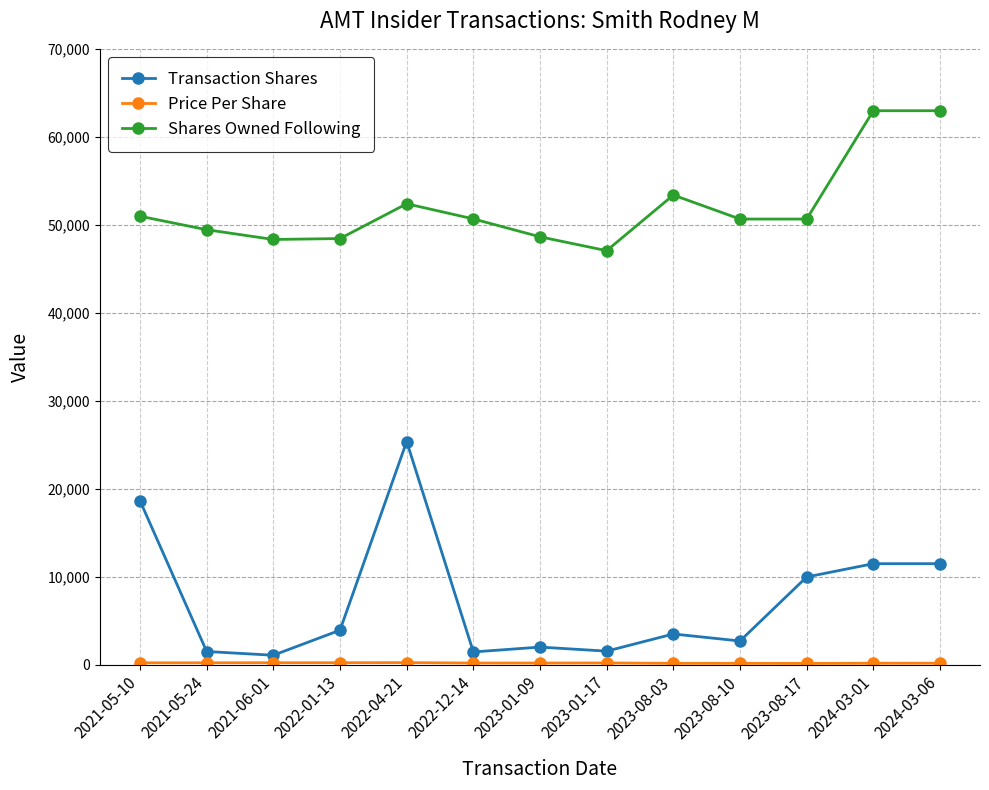

What is the maximum value for Shares Owned Following?

62969.0